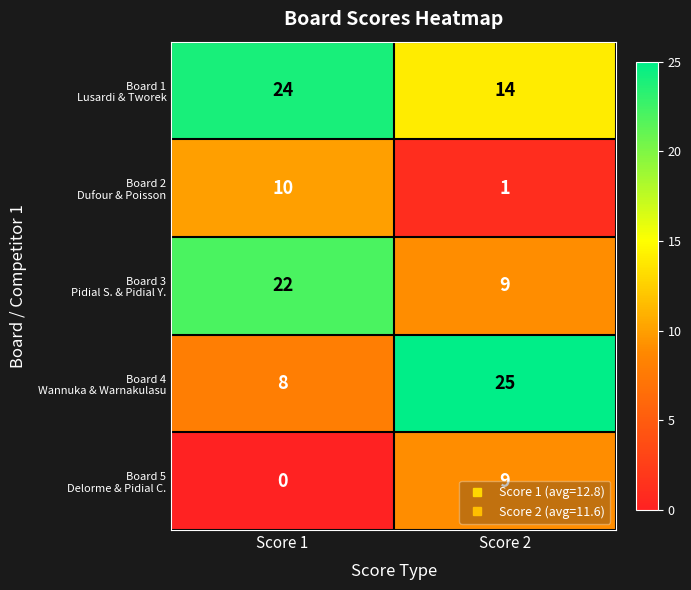

Which category has the lowest value across all series?

Score 1